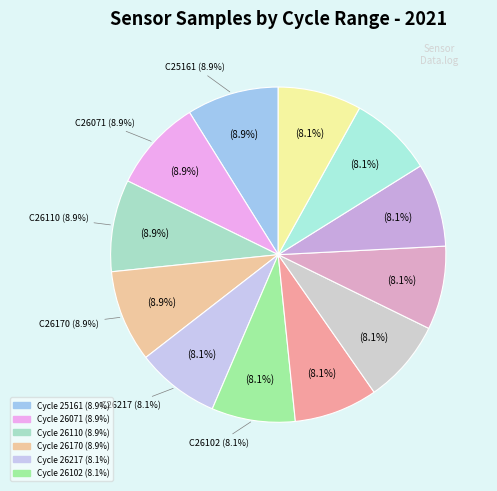

To the nearest percent, what is the difference between the largest and smallest slice percentages?

1%